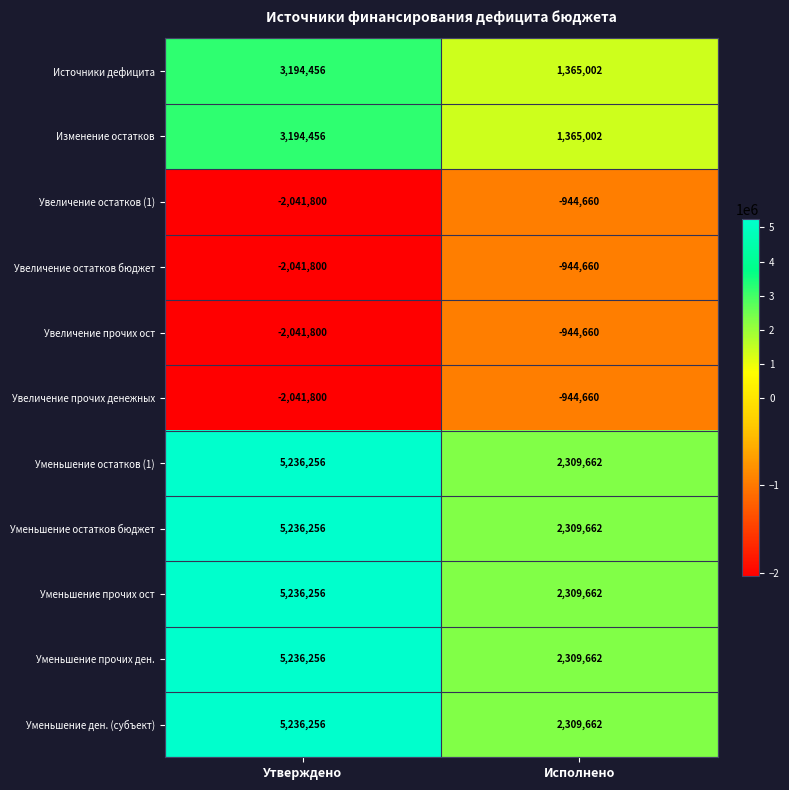

Is it true that Увеличение прочих денежных equals -944660 at Исполнено?

True